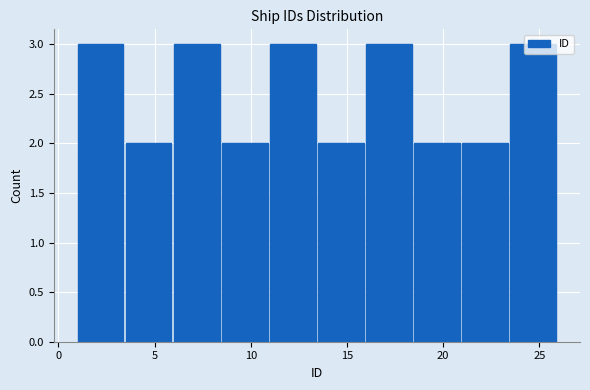

Reading left to right, transcribe this chart: for each bar, give the range it covers on the x-axis and its height. The values are not printed on the chart, so give them approximately, as read against the axis.

1.0 to 3.5: 3
3.5 to 6.0: 2
6.0 to 8.5: 3
8.5 to 11.0: 2
11.0 to 13.5: 3
13.5 to 16.0: 2
16.0 to 18.5: 3
18.5 to 21.0: 2
21.0 to 23.5: 2
23.5 to 26.0: 3